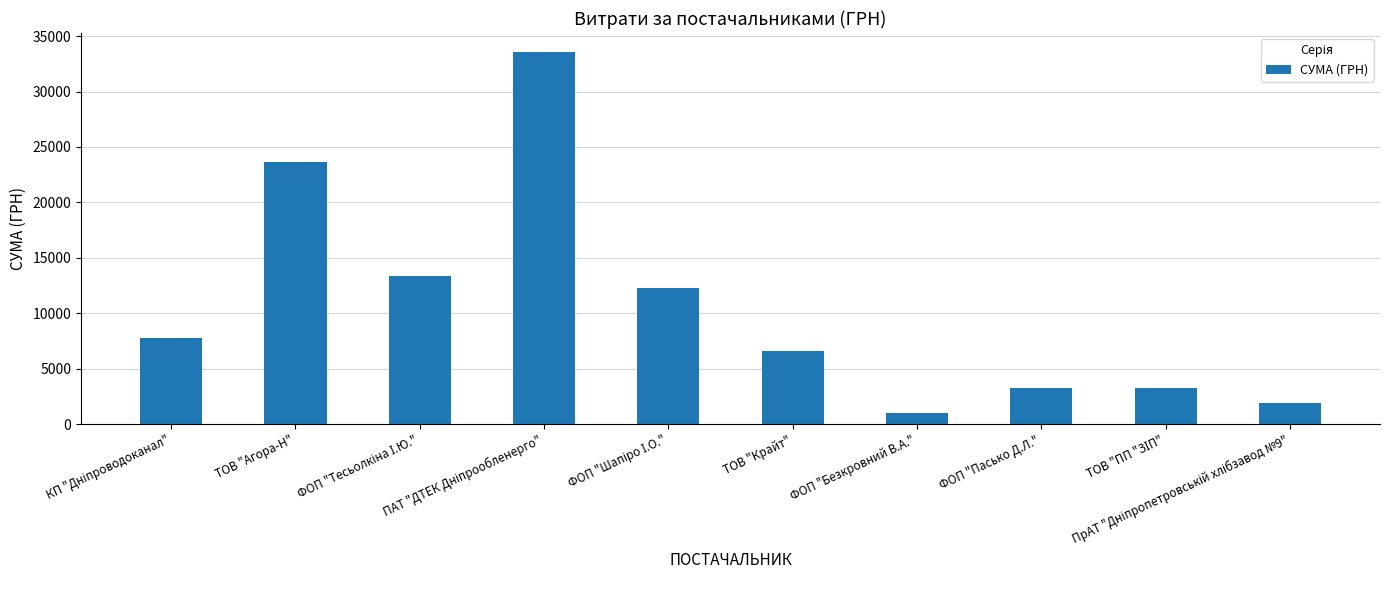

What is the value of the 3rd bar from the left?

13352.5